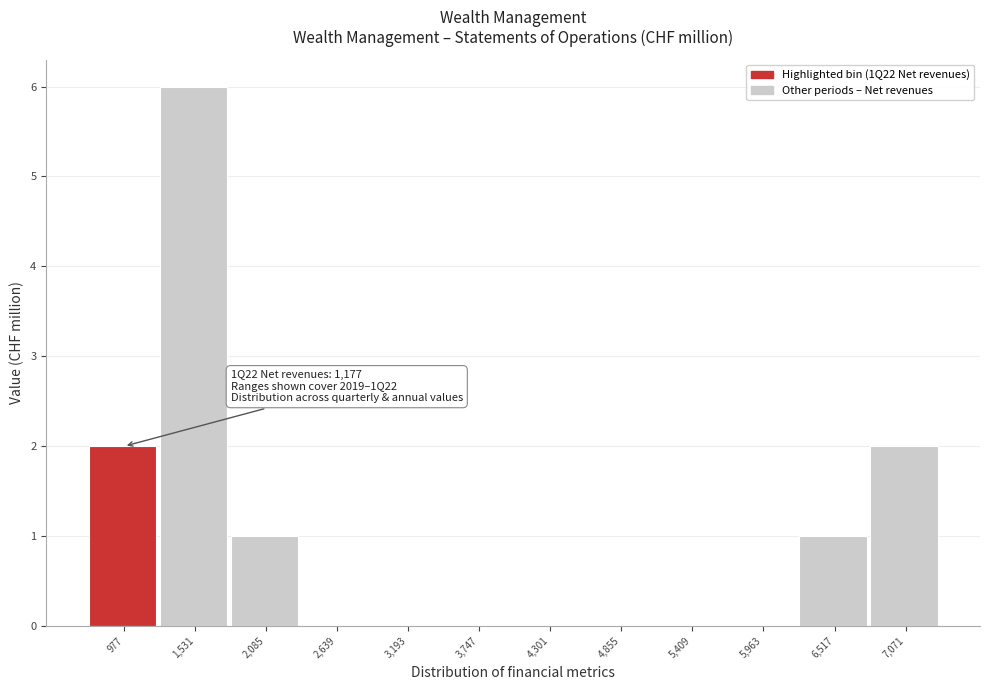

Reading left to right, list all the values displayed in this chart.

977=2	1,531=6	2,085=1	2,639=0	3,193=0	3,747=0	4,301=0	4,855=0	5,409=0	5,963=0	6,517=1	7,071=2